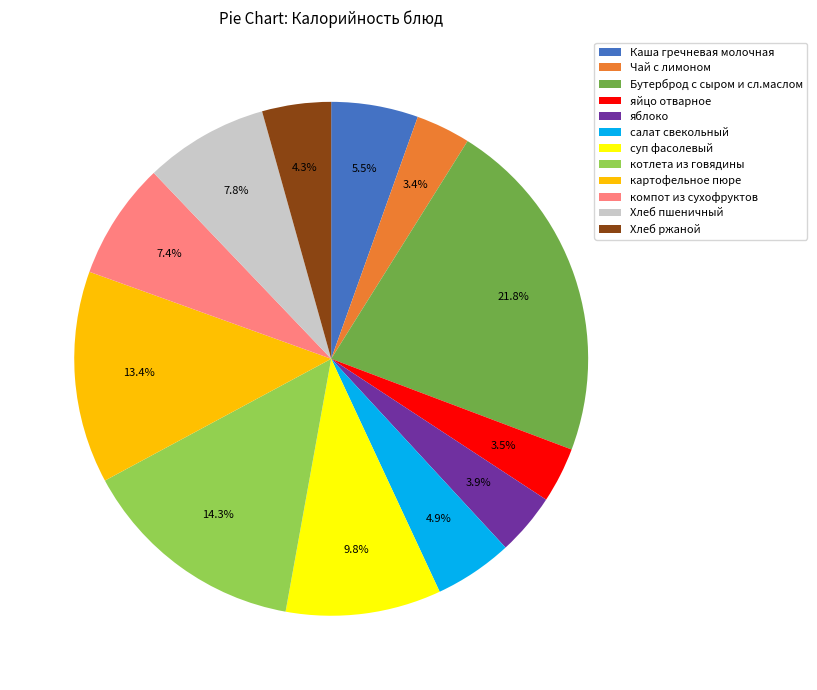

Is яблоко the majority of the pie?

No